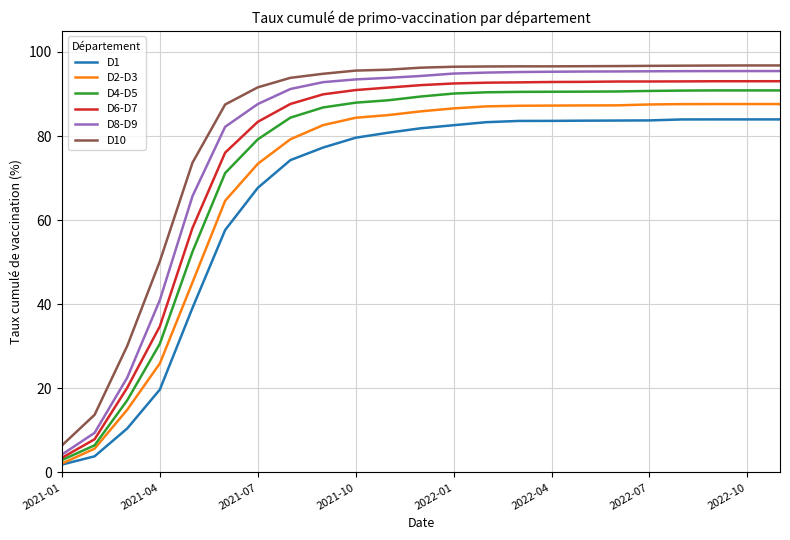

What is the minimum value for D2-D3?

2.1